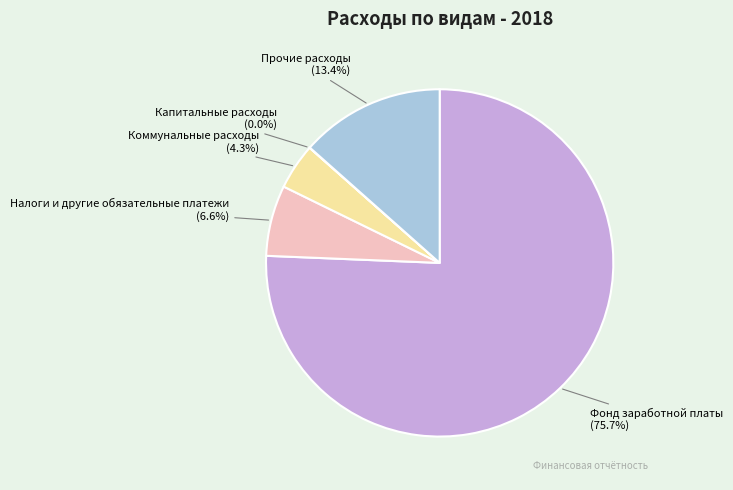

Is there any slice that represents more than half of the pie?

Yes